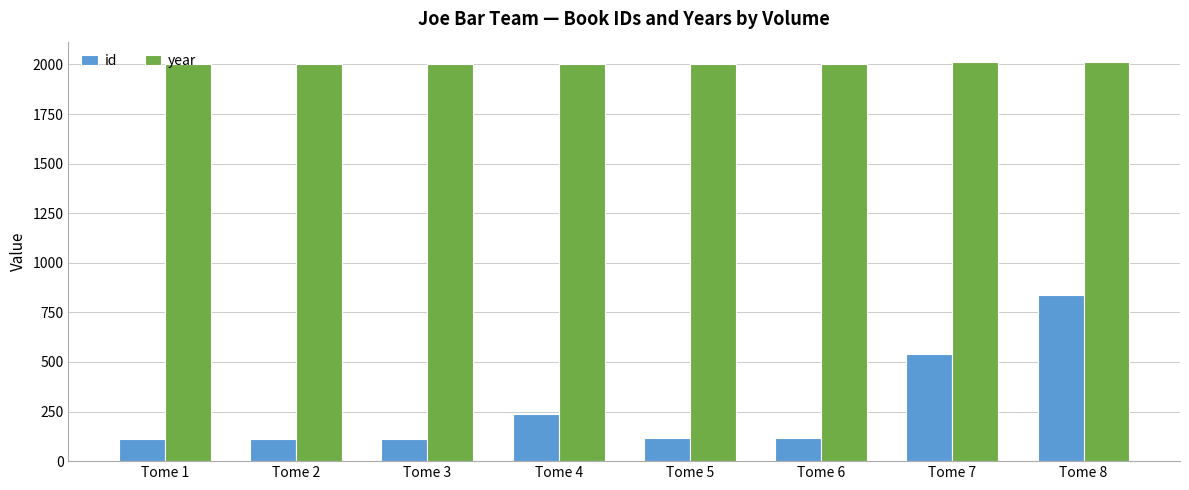

What is the difference between the second highest and second lowest values in the year series?

7